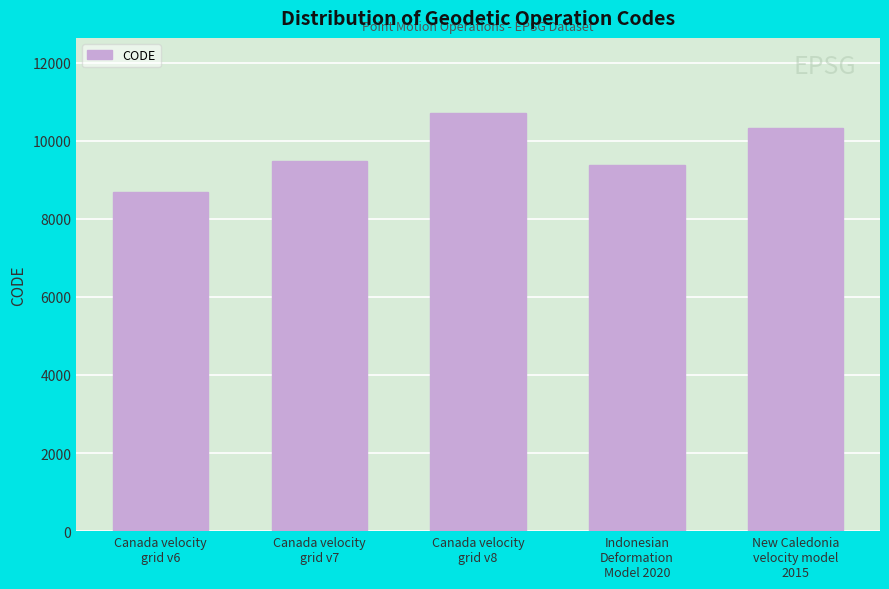

True or false: the data shows 5242 at Canada velocity
grid v7.

False